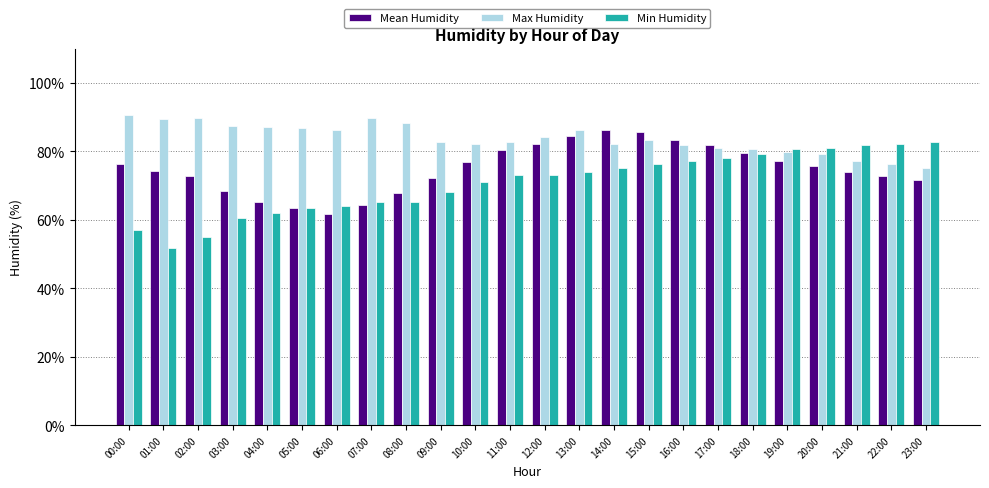

What is the lowest value of the Max Humidity series?

75.1